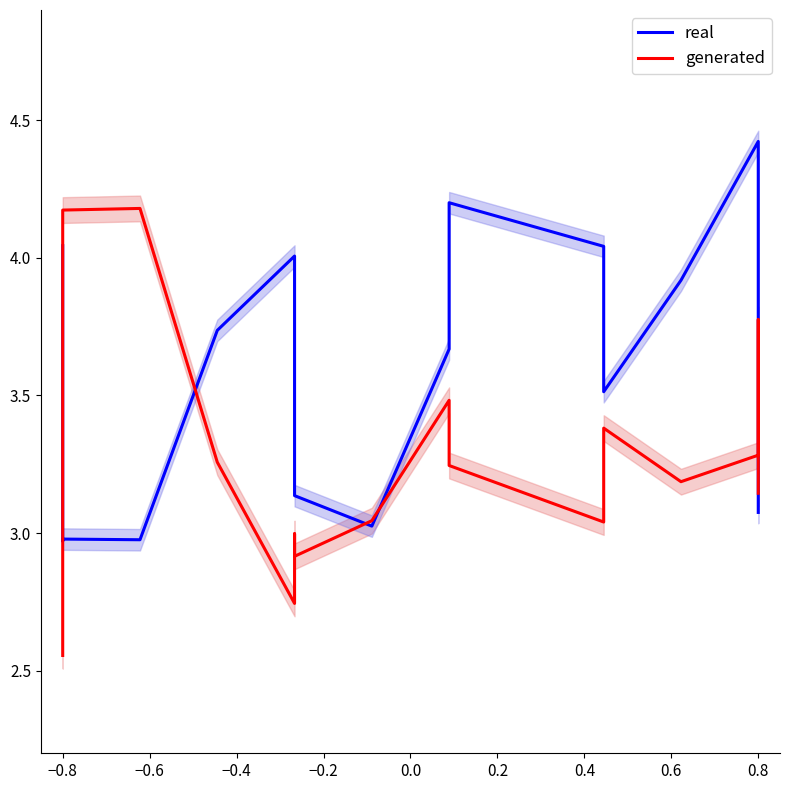

What position from the left is 0.8?

10